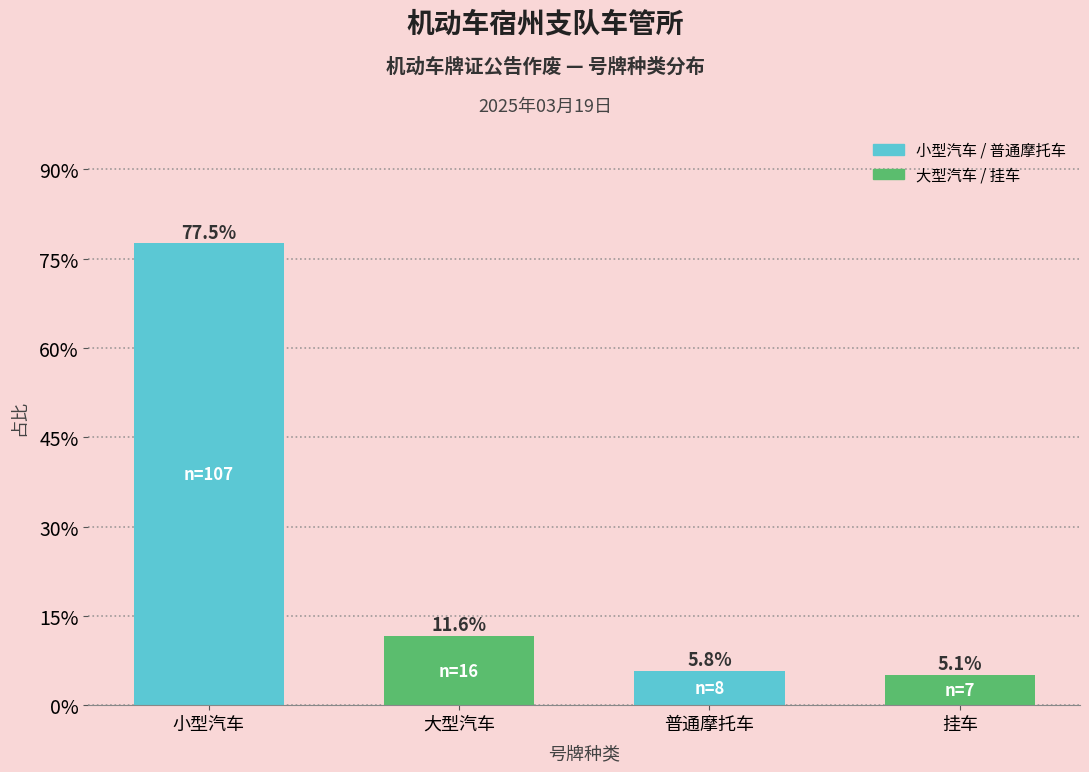

At which category does the chart reach its minimum across all series?

挂车